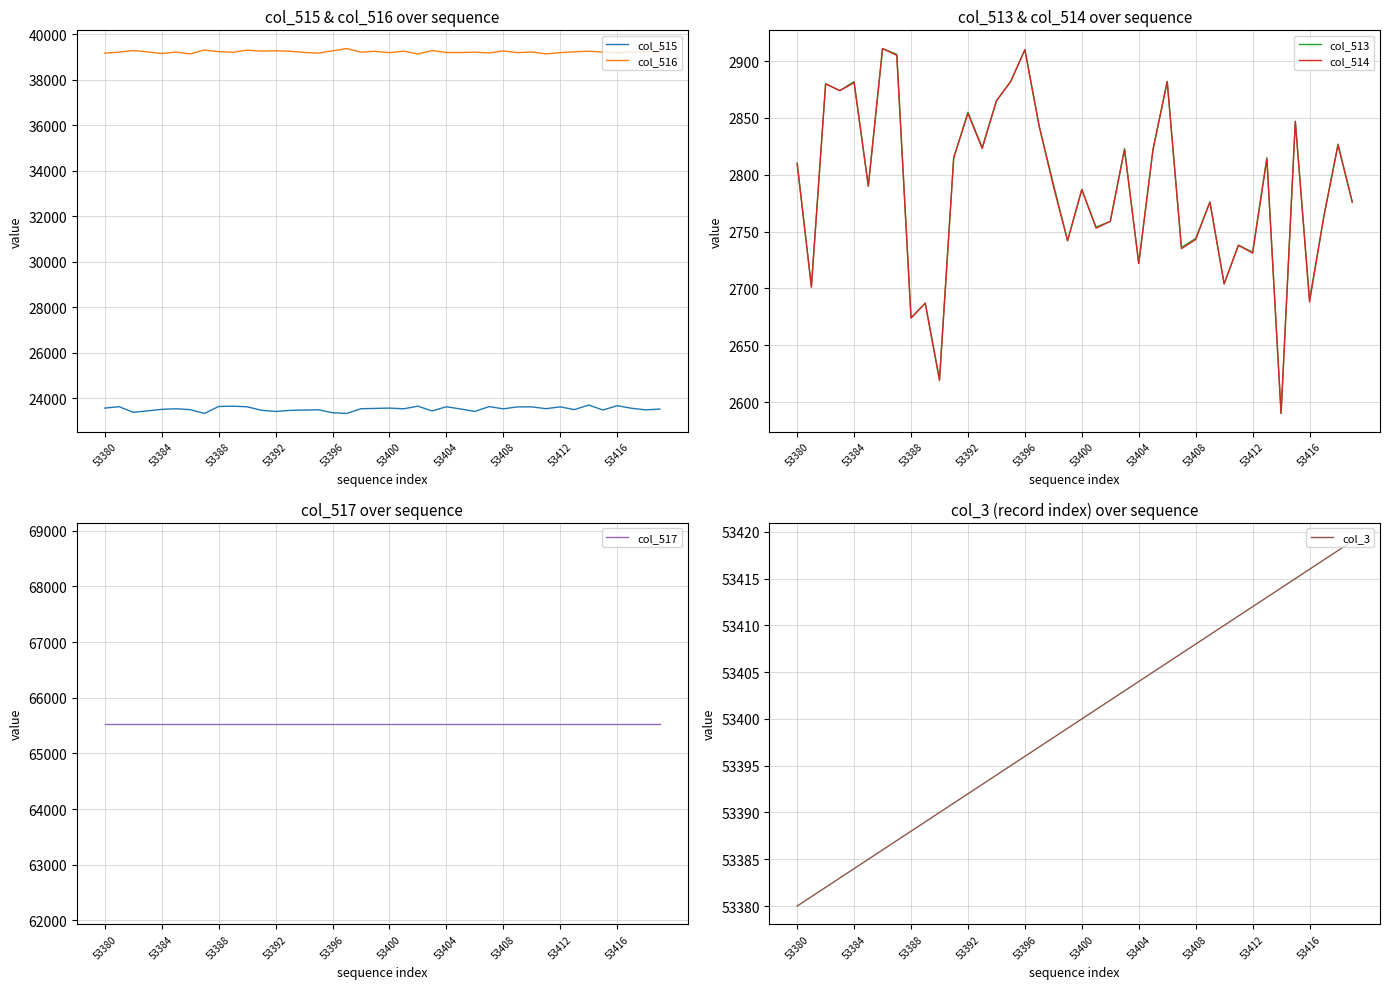

What is the maximum value for col_515?

23700